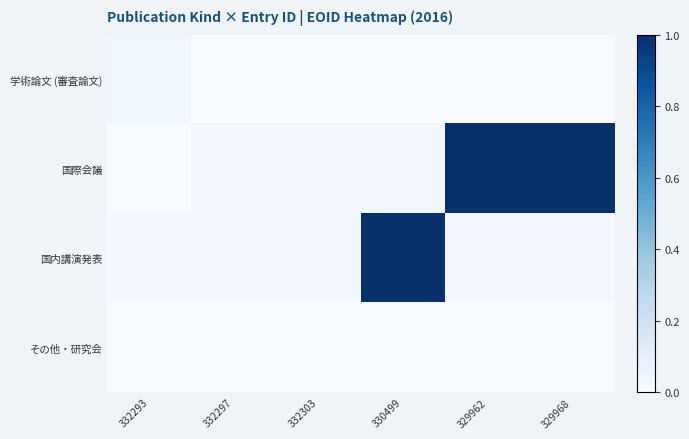

Reading right to left, extract all data points from this chart.

学術論文 (審査論文): 329968=0.0	329962=0.0	330499=0.0	332303=0.0	332297=0.0	332293=0.0
国際会議: 329968=1.0	329962=1.0	330499=0.0	332303=0.0	332297=0.0	332293=0.0
国内講演発表: 329968=0.0	329962=0.0	330499=1.0	332303=0.0	332297=0.0	332293=0.0
その他・研究会: 329968=0.0	329962=0.0	330499=0.0	332303=0.0	332297=0.0	332293=0.0